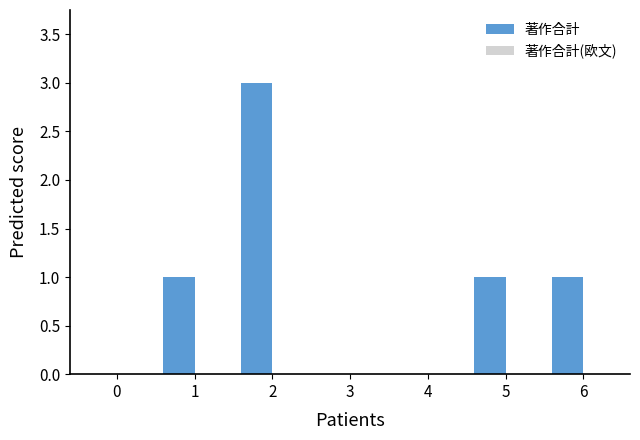

True or false: the data shows 0 at 0.

True